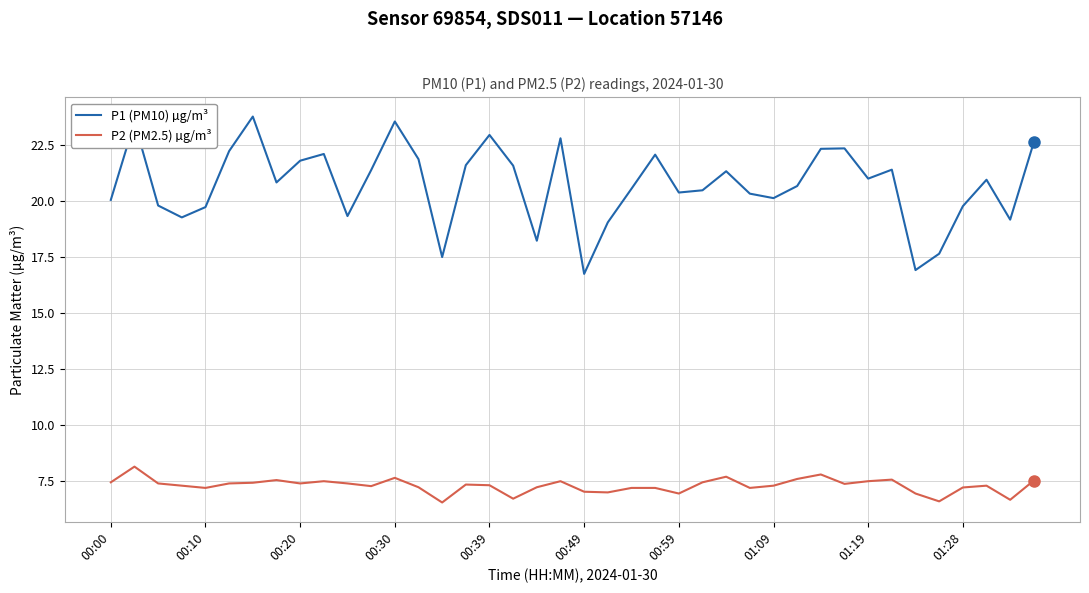

What is the difference between the maximum and minimum values in the P2 (PM2.5) µg/m³ series?

1.6